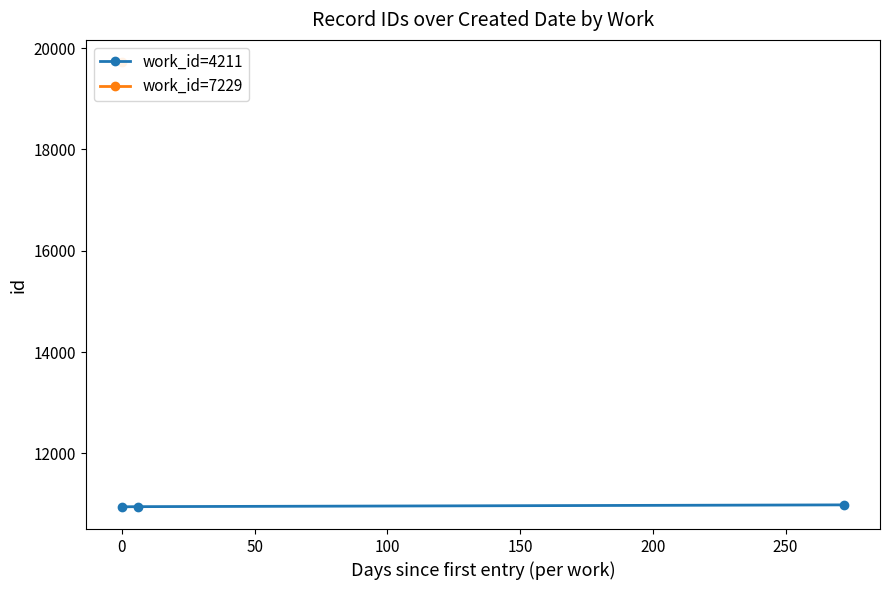

What is the minimum value for work_id=4211?

10946